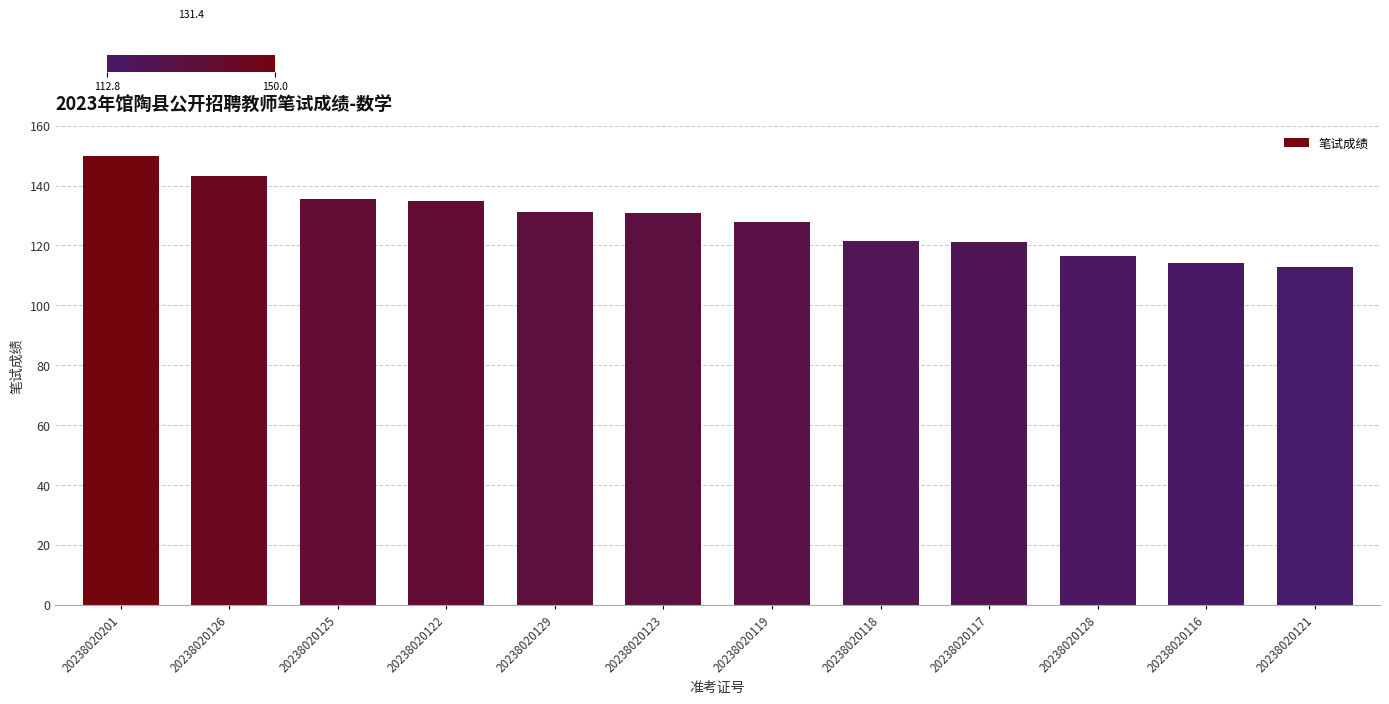

Is it true that the value at 20238020128 is 116.4?

True